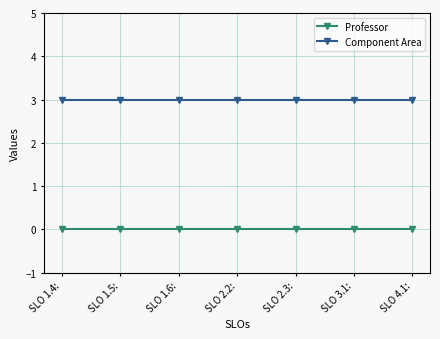

What are all the series names shown in the legend?

Professor, Component Area